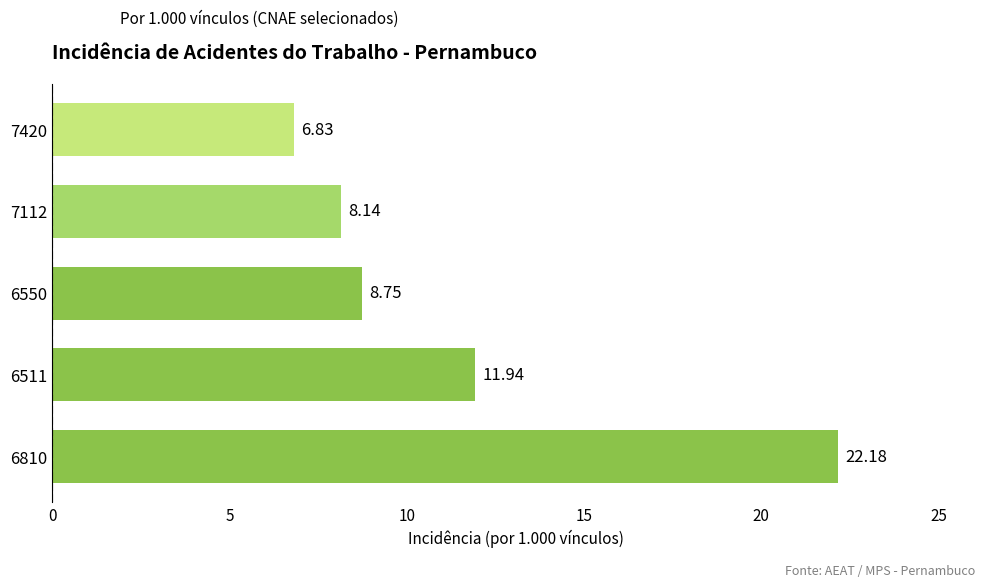

How many data points are less than 8?

1